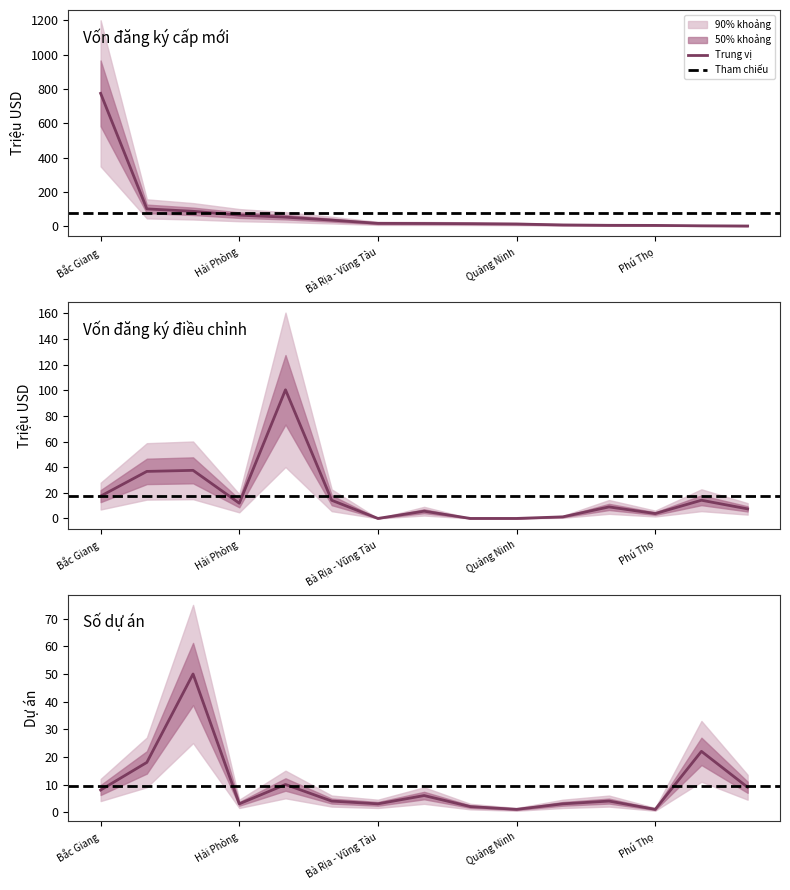

What is the difference between the maximum and second lowest values in the Vốn đăng ký điều chỉnh series?

100.3